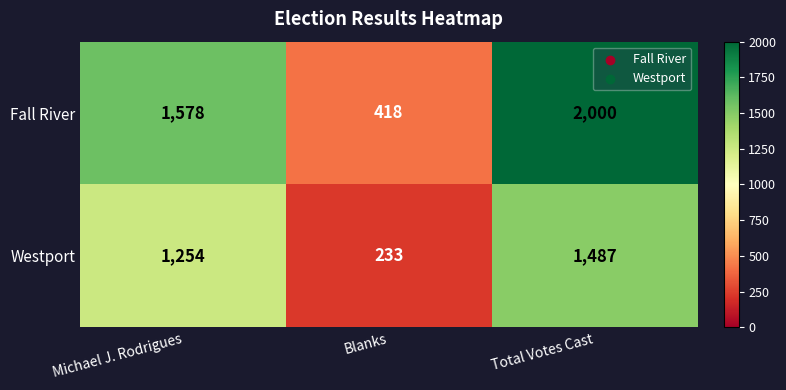

What is the difference between the Westport values at Blanks and Total Votes Cast?

1254